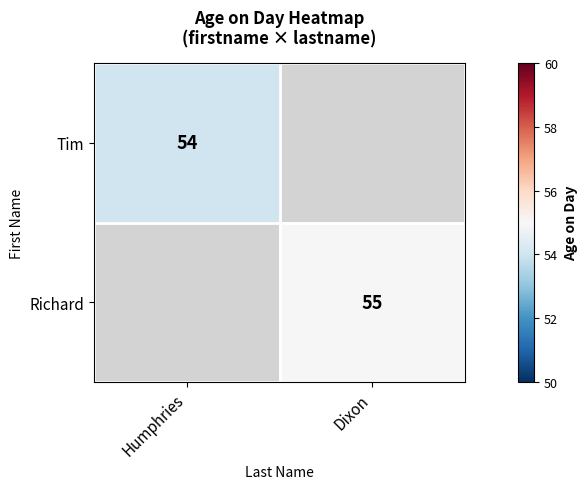

Is the value of Richard at Dixon greater than the value of Tim at Humphries?

Yes